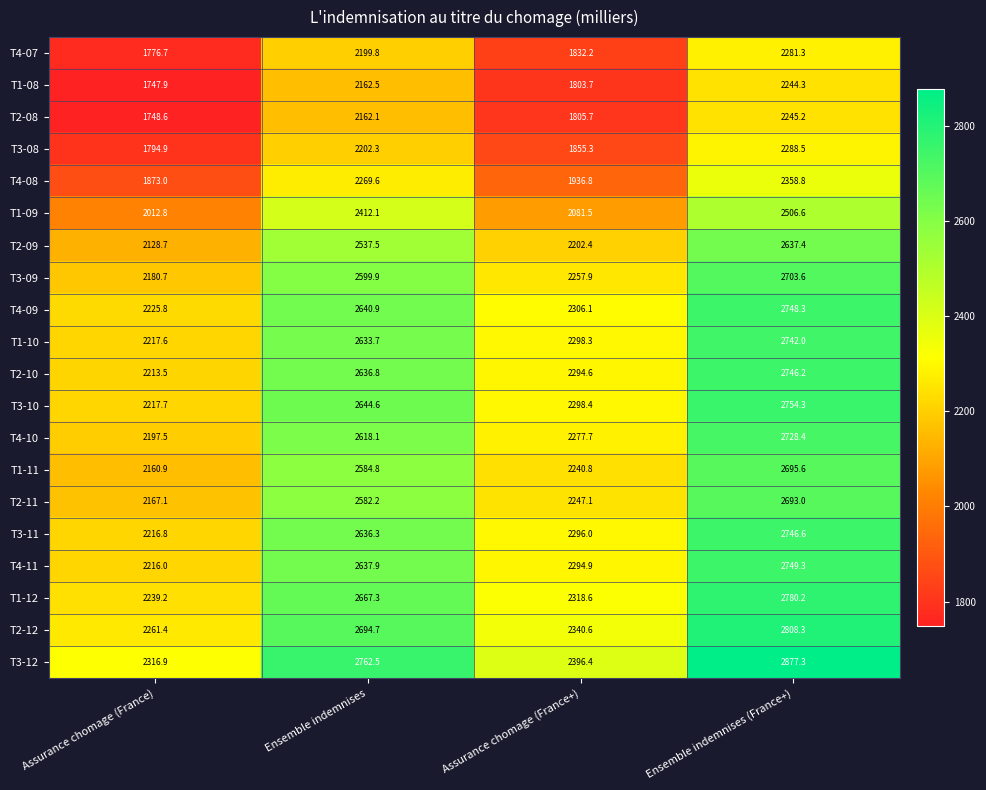

The value of T3-09 at Ensemble indemnises is 728.1. True or false?

False